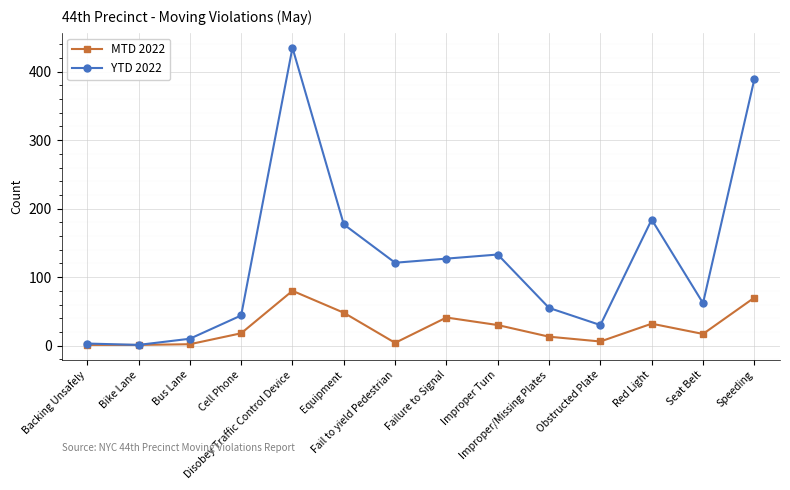

Which series has the widest spread of values?

YTD 2022